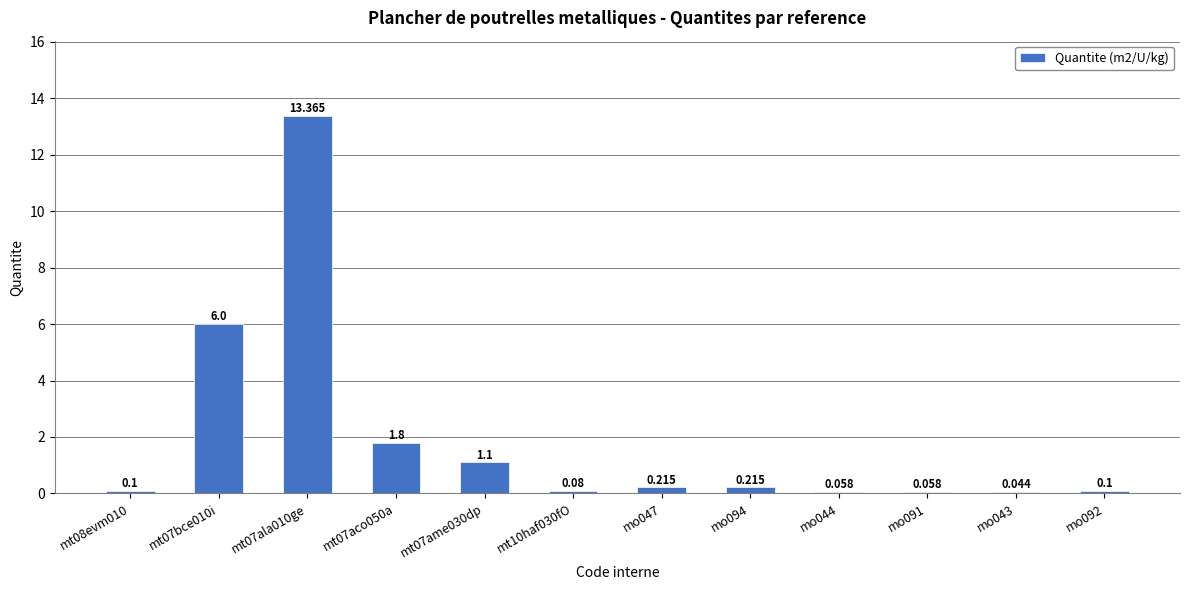

What is the label of the 4th bar from the right?

mo044